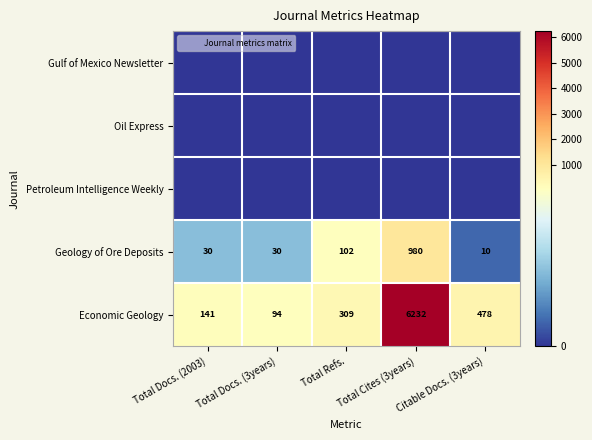

What is the average value of the Geology of Ore Deposits series?

230